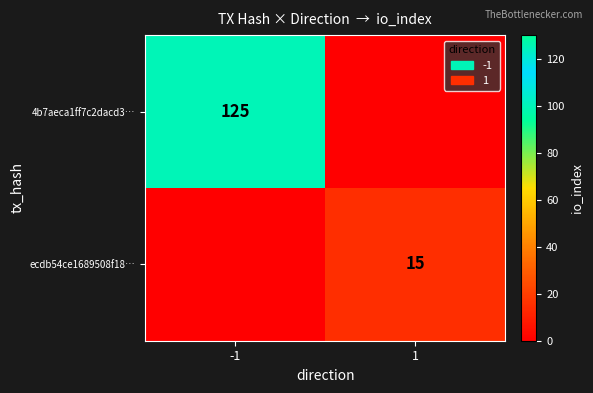

The 4b7aeca1ff7c2dacd3… series shows 223 at -1. True or false?

False